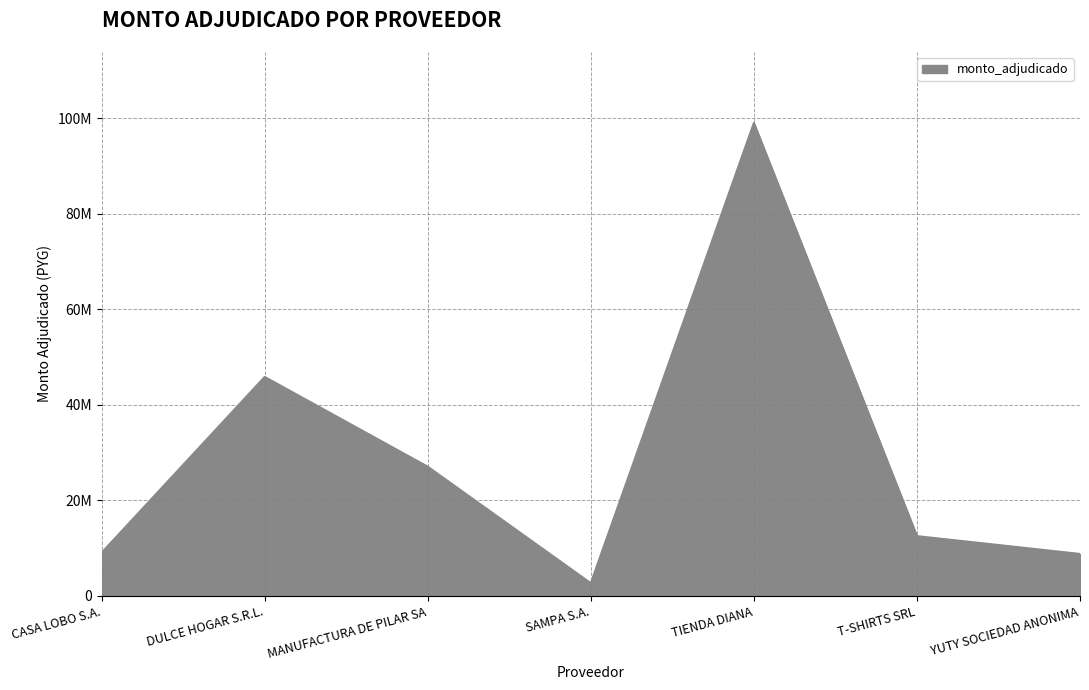

Is this an area chart (filled region under the line)?

Yes